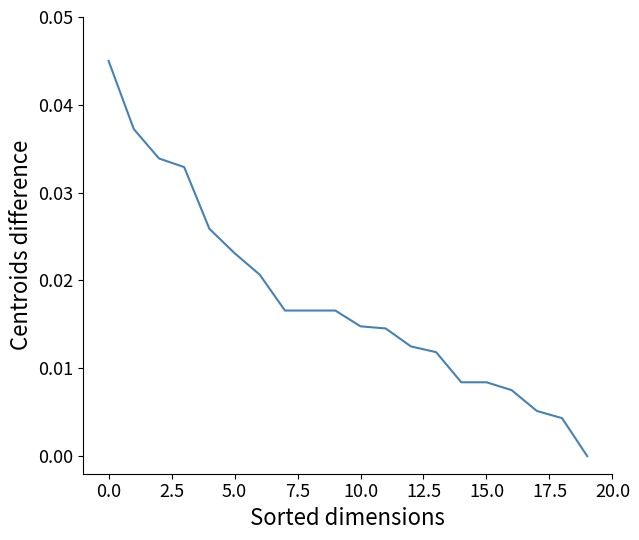

Count the number of categories in the chart.

20